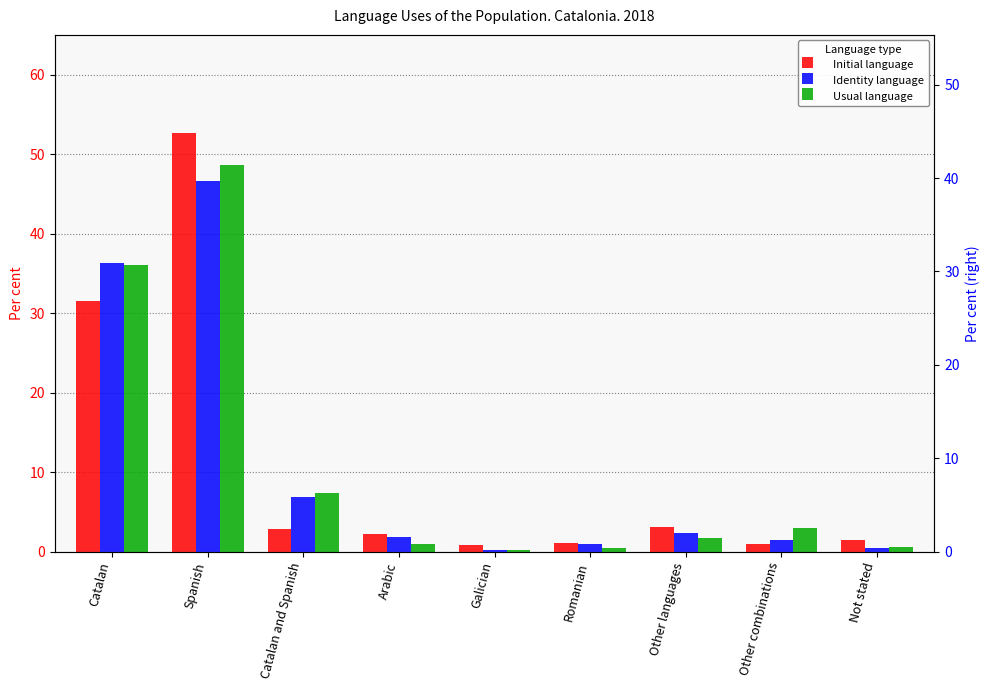

The Initial language series shows 1.0 at Catalan and Spanish. True or false?

False